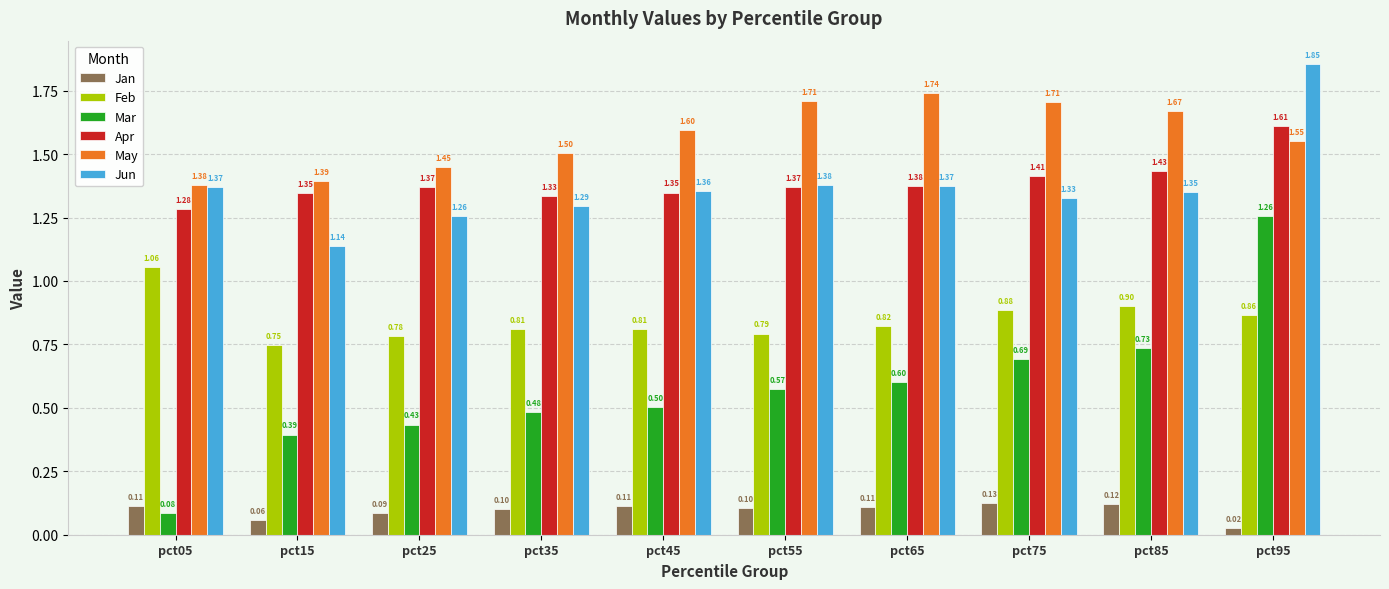

Is it true that Jan equals 0.1 at pct05?

True